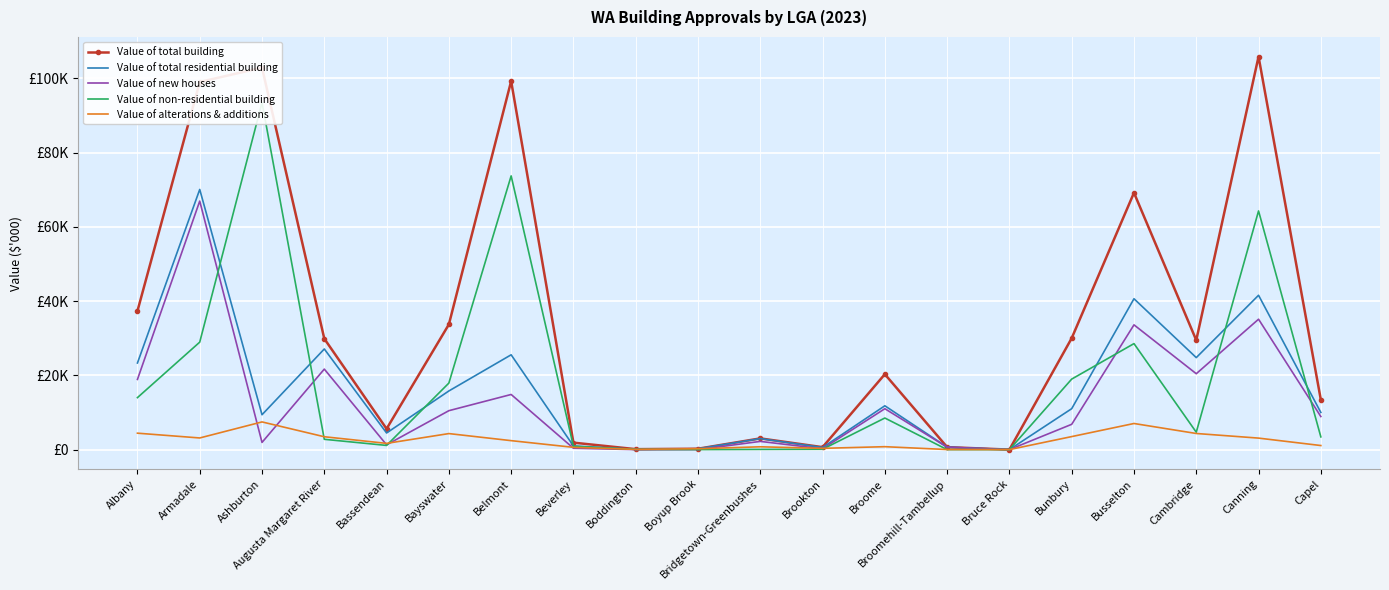

How many data points does each series have?

20